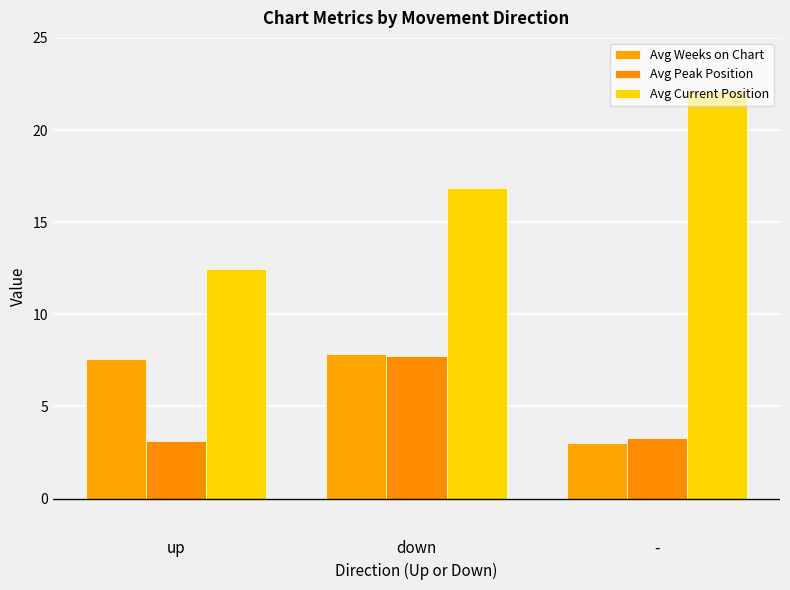

How many series are shown in this chart?

3